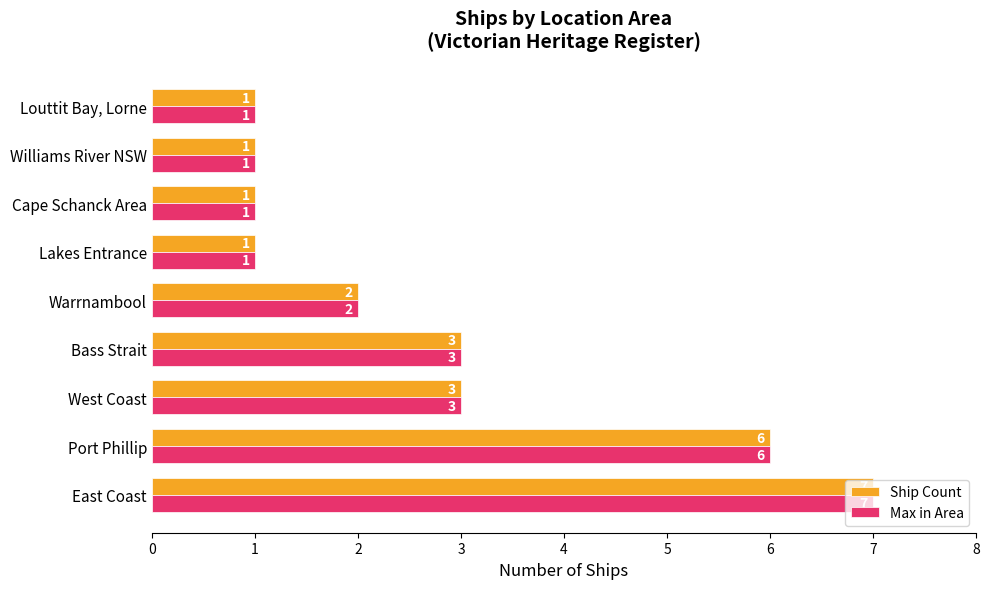

What is the maximum value shown in the chart?

7